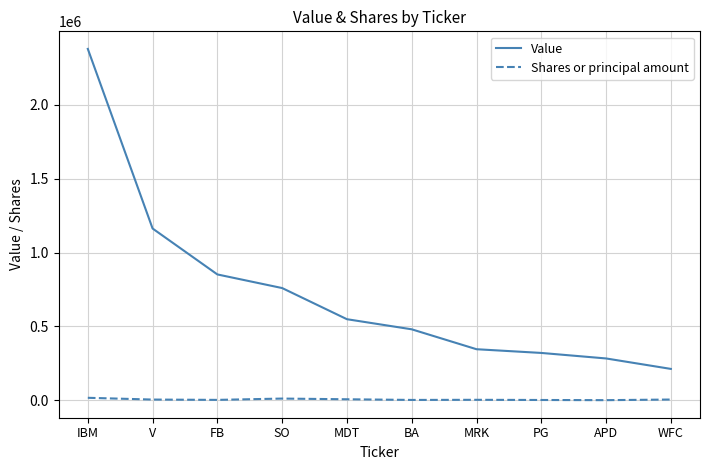

What are all the series names shown in the legend?

Value, Shares or principal amount